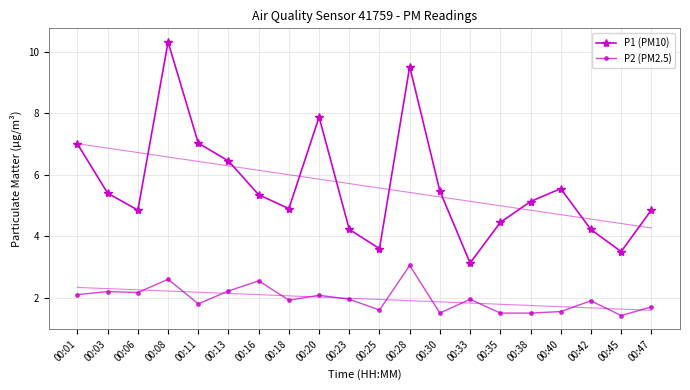

How many series are shown in this chart?

2